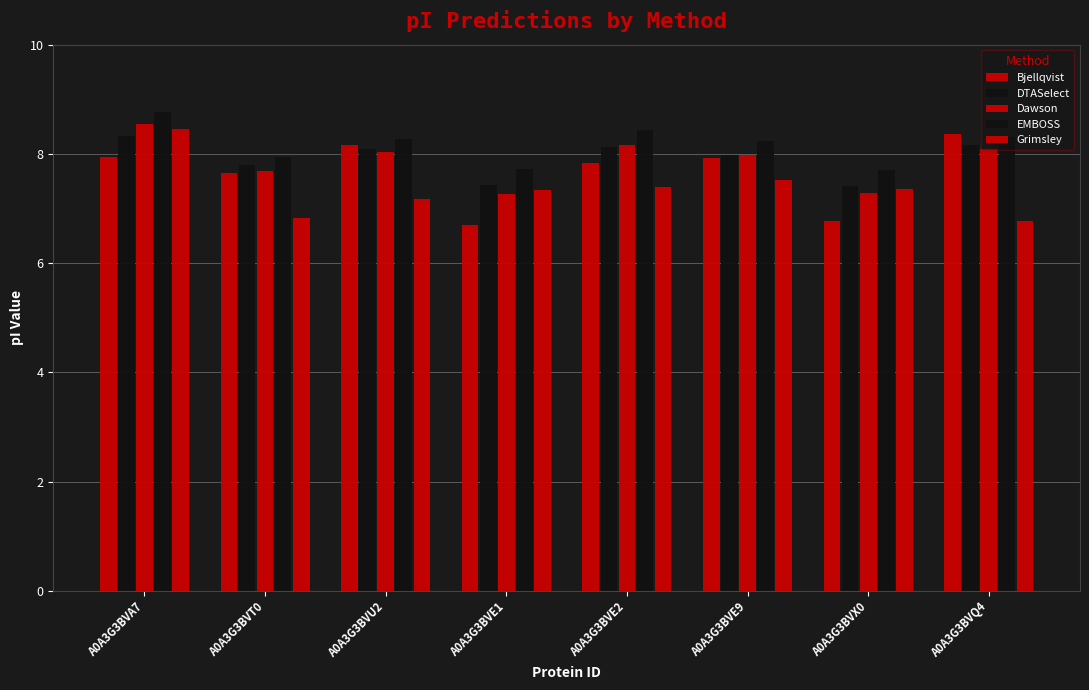

Between A0A3G3BVE2 and A0A3G3BVQ4, which is larger?

A0A3G3BVQ4